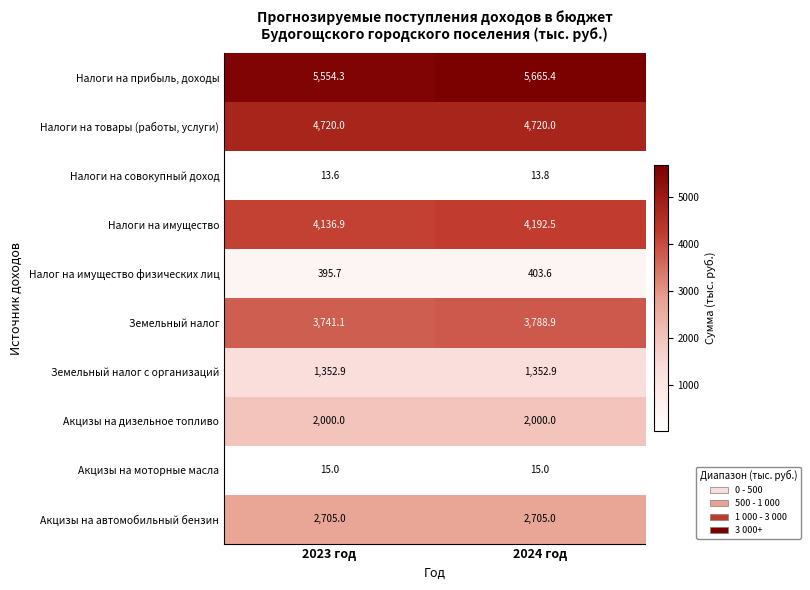

Which series has the largest total across all categories?

Налоги на прибыль, доходы